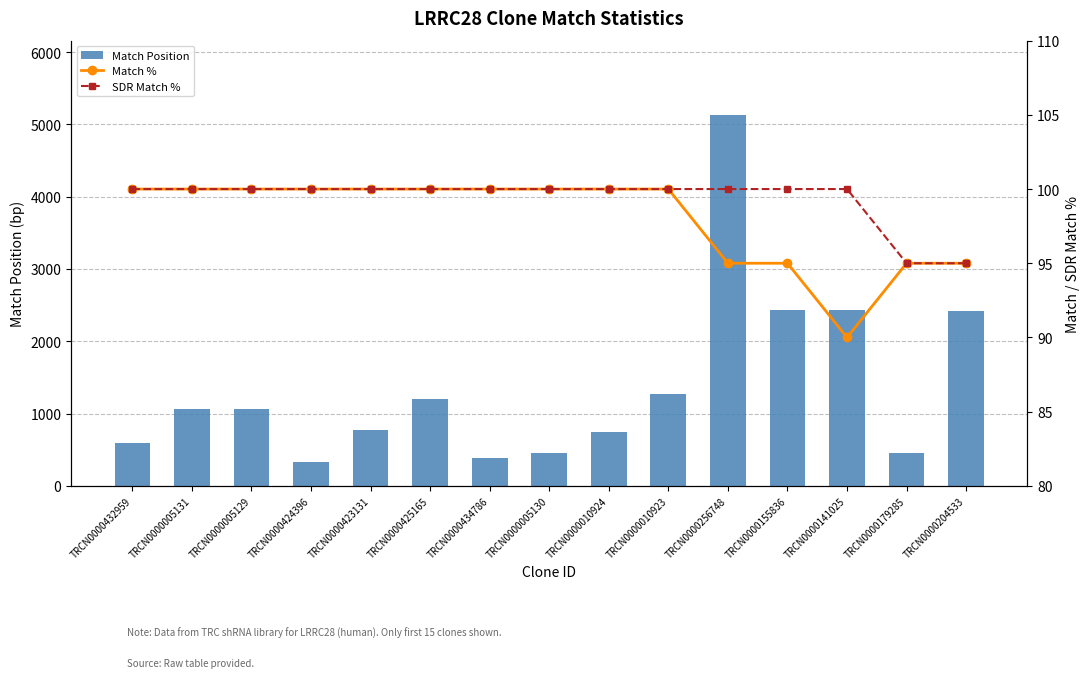

What is the minimum value for SDR Match %?

95